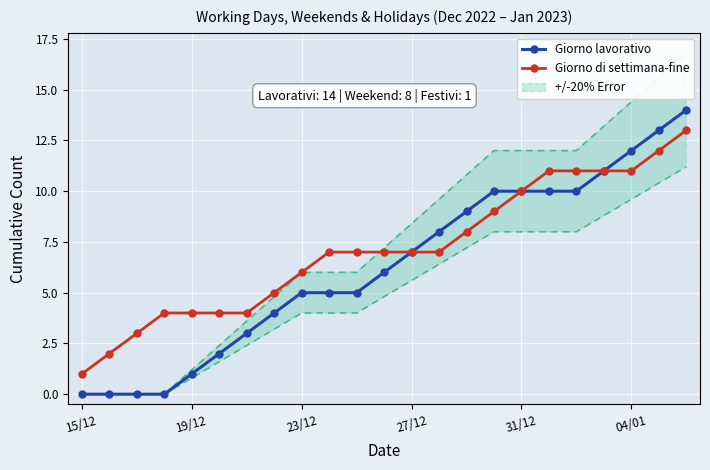

At 14, list the series in order from largest to smallest.

Giorno lavorativo, Giorno di settimana-fine